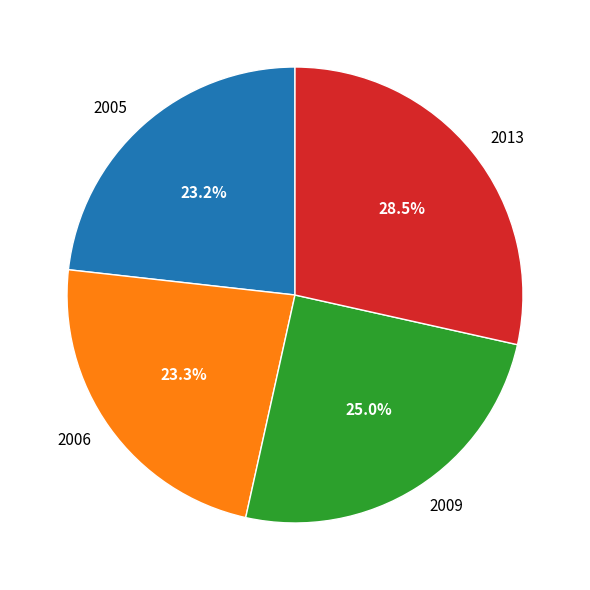

The 2005 slice represents 23% of the pie. True or false?

True